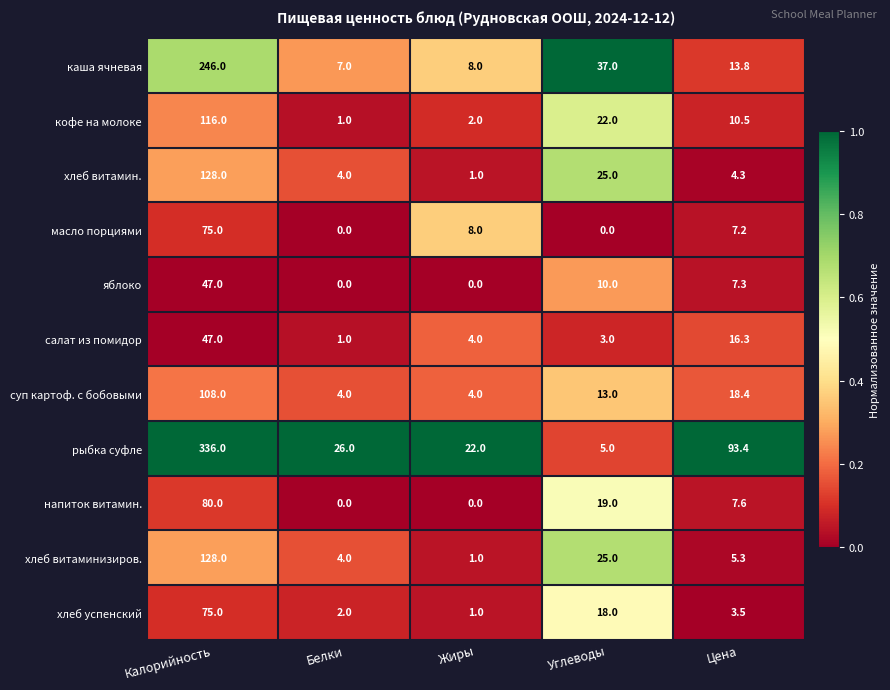

What is the total value across all series at Калорийность?

1386.0